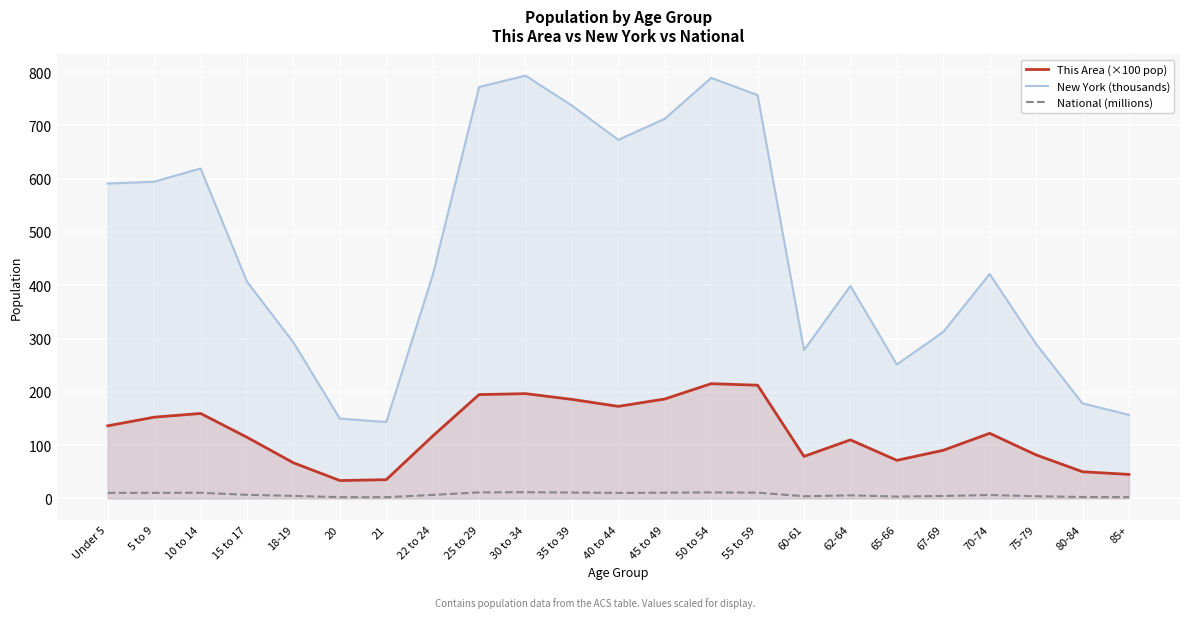

The value of New York (thousands) at 67-69 is 176.6. True or false?

False